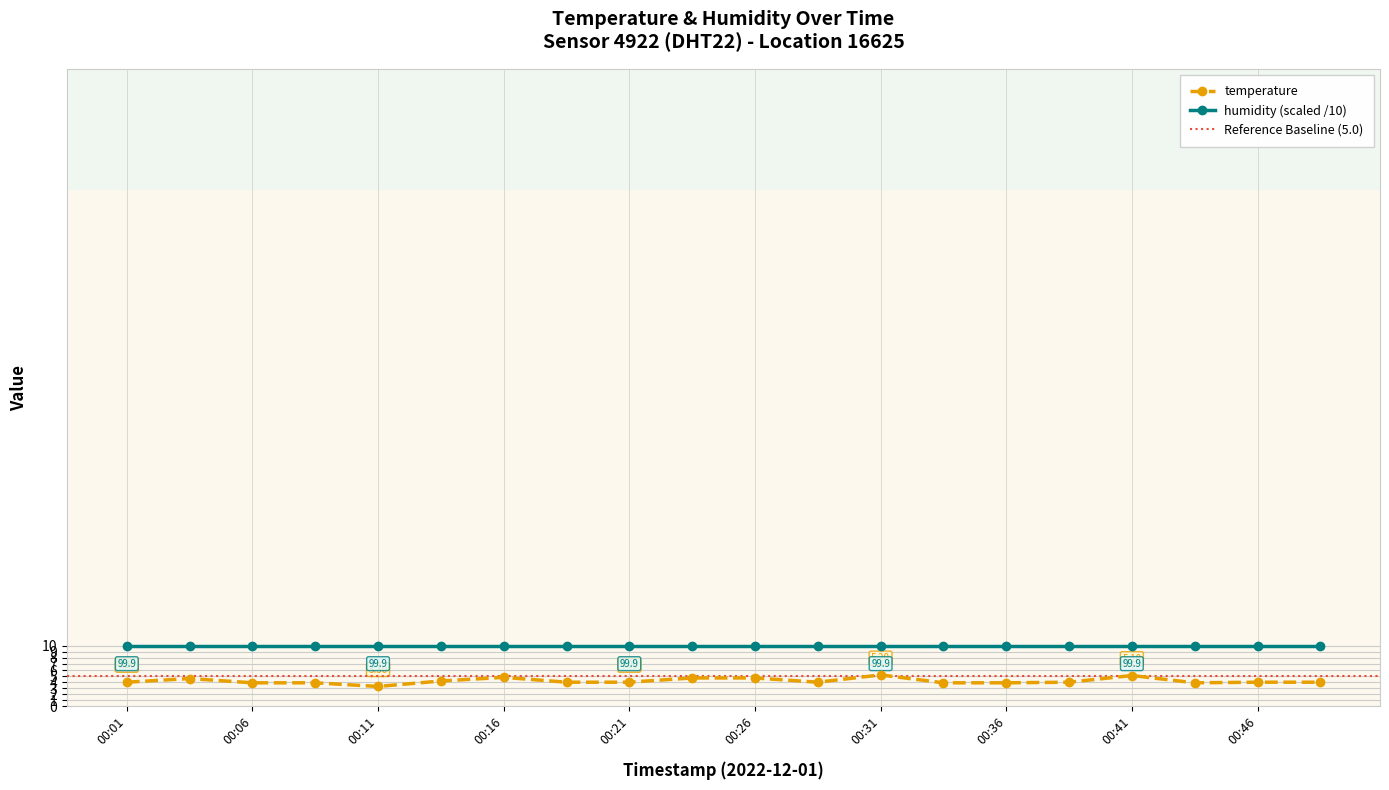

The value at 00:06 is 3.9. True or false?

True